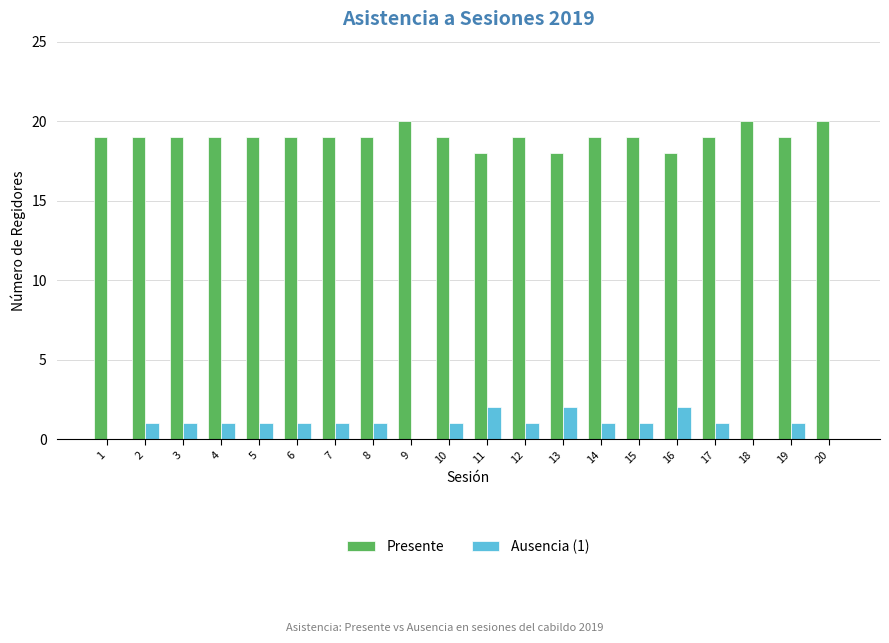

Are the bars grouped side by side (vs. stacked)?

Yes